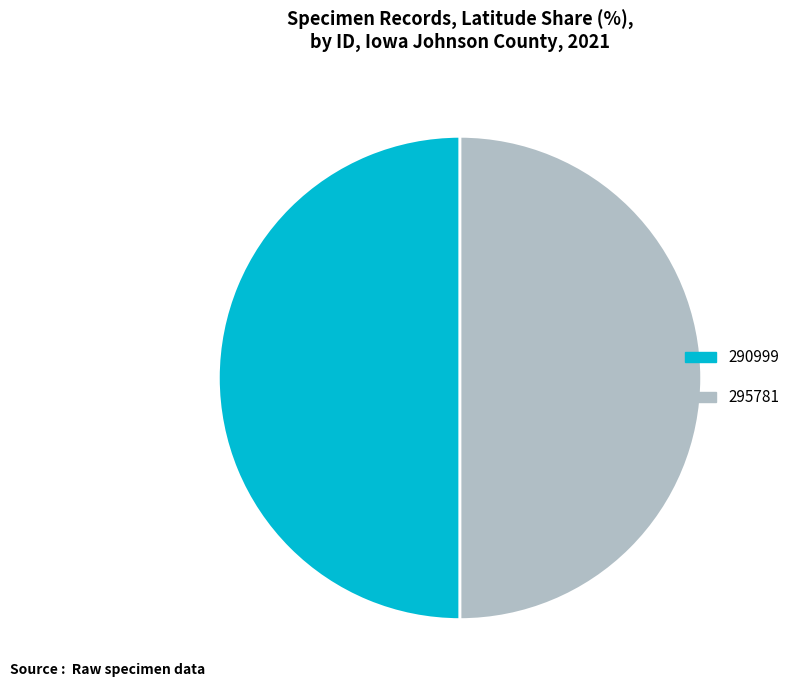

How many slices are in this pie chart?

2